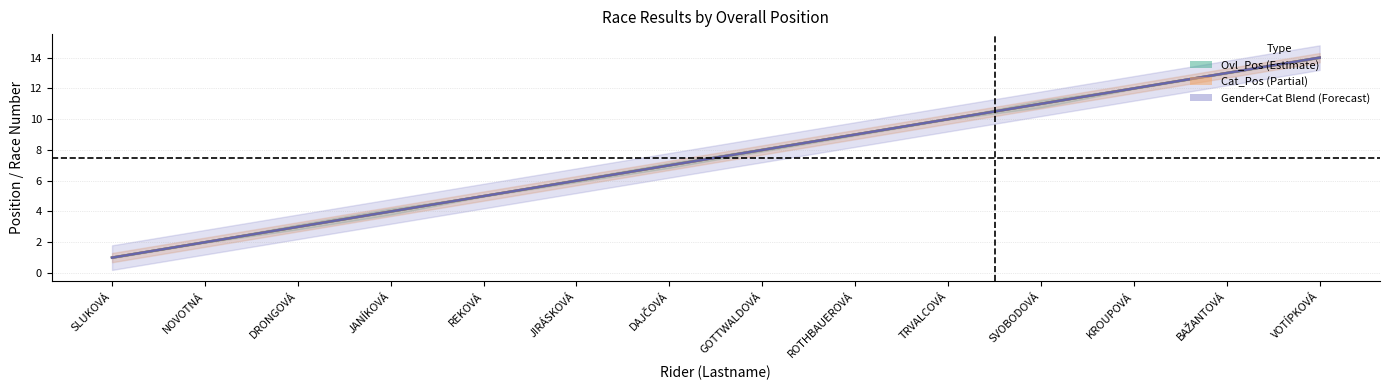

Which series has the largest total across all categories?

Ovl_Pos